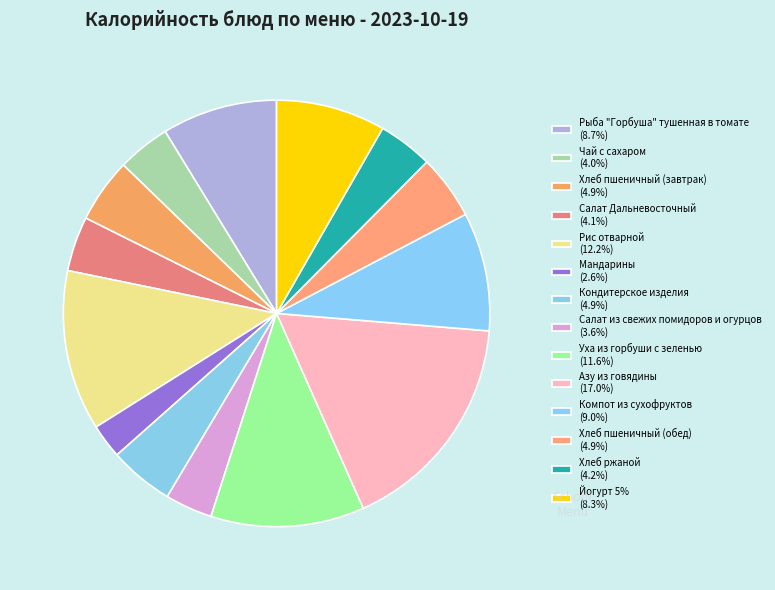

The Уха из горбуши с зеленью slice represents 1% of the pie. True or false?

False